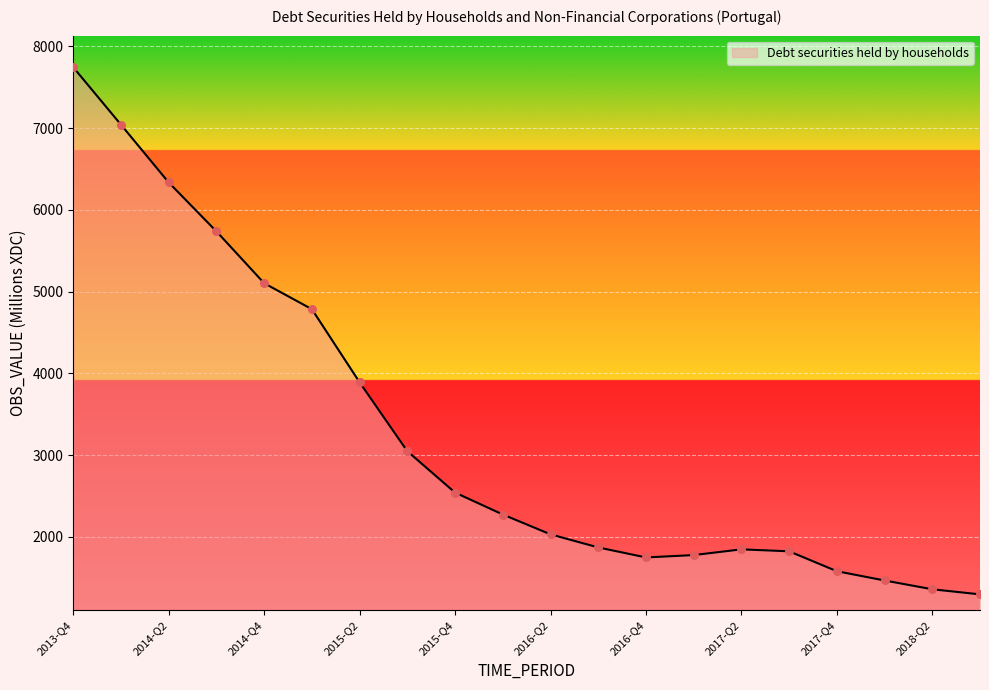

What is the maximum value shown in the chart?

7745.0